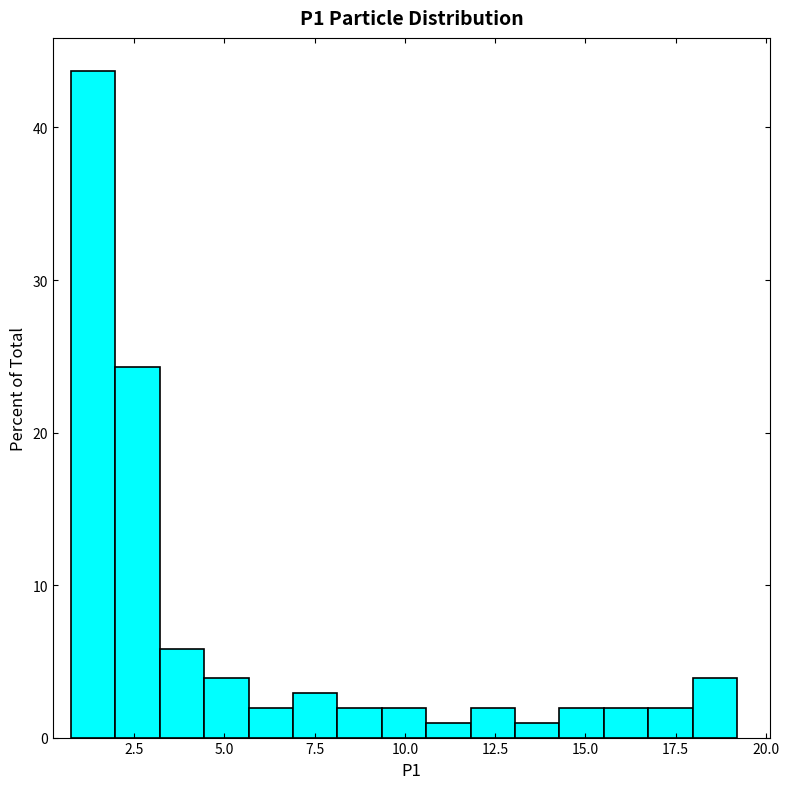

Around what value on the x-axis is the tallest bar? Give the approximate position of its centre, as read against the axis.

1.5